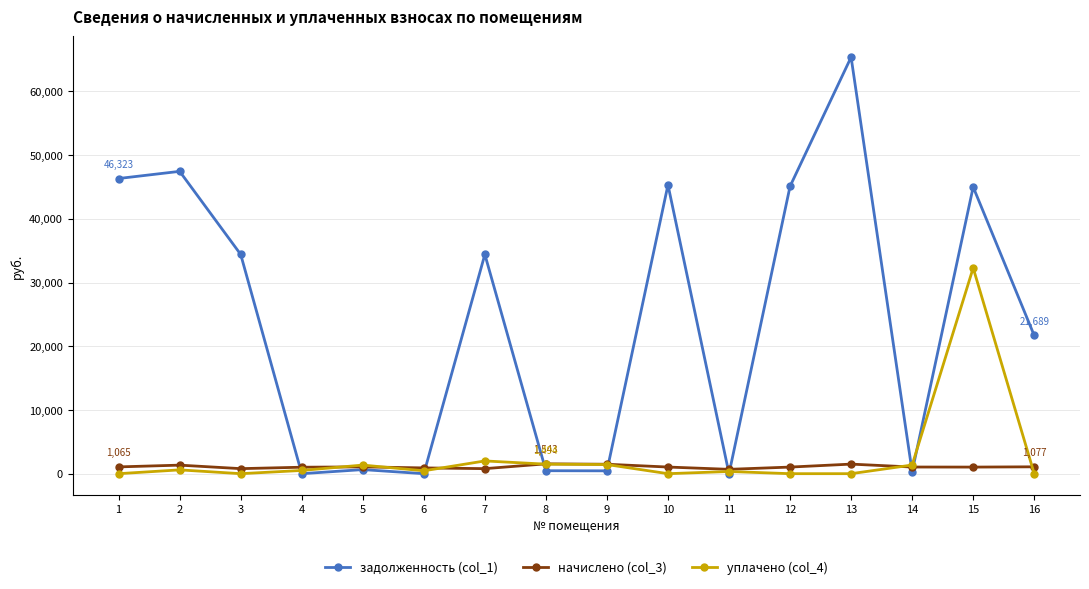

The задолженность (col_1) series shows 44987.8 at 15. True or false?

True